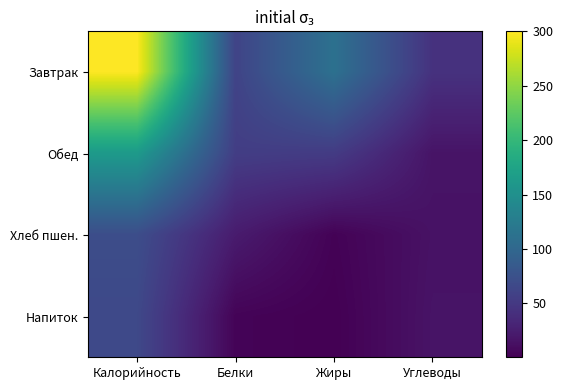

Which series has the largest total across all categories?

Завтрак